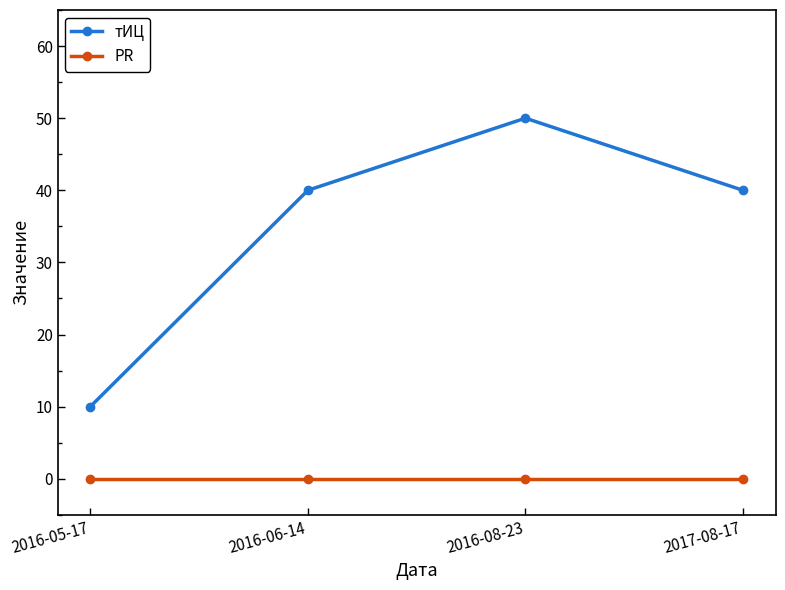

List the series in order of their peak value, lowest first.

PR, тИЦ